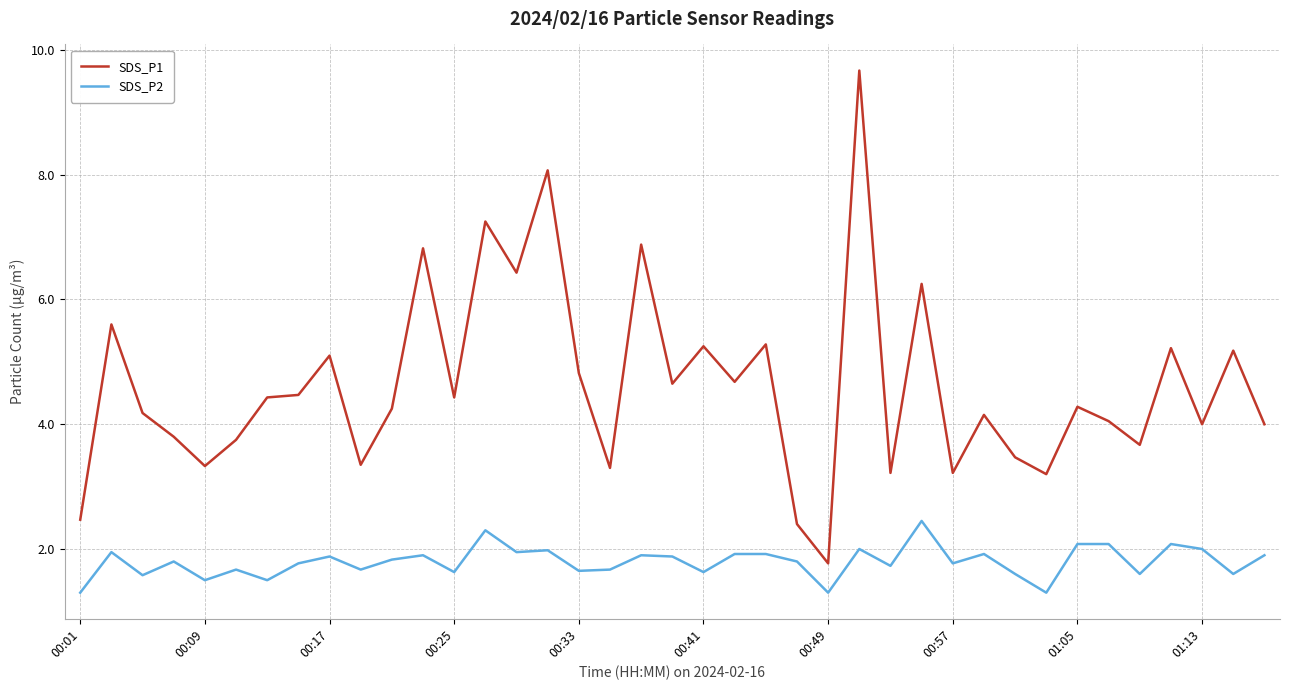

Rank the series by their maximum value, from highest to lowest.

SDS_P1, SDS_P2